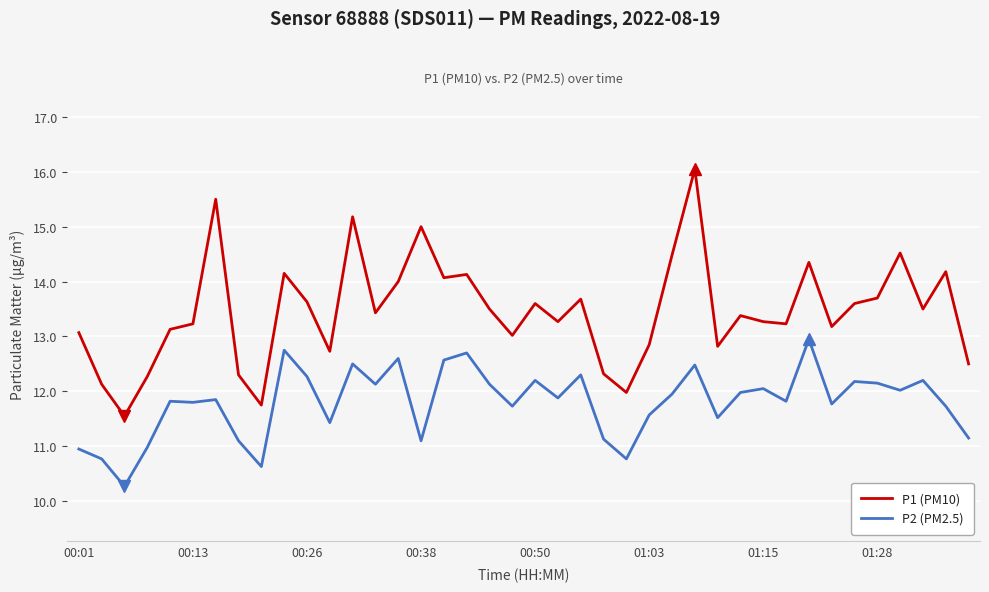

Which series has the widest spread of values?

P1 (PM10)